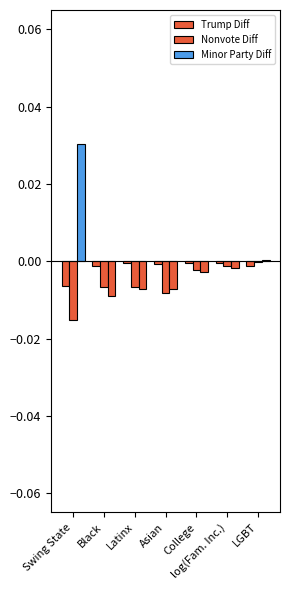

How many distinct data groups are displayed?

3